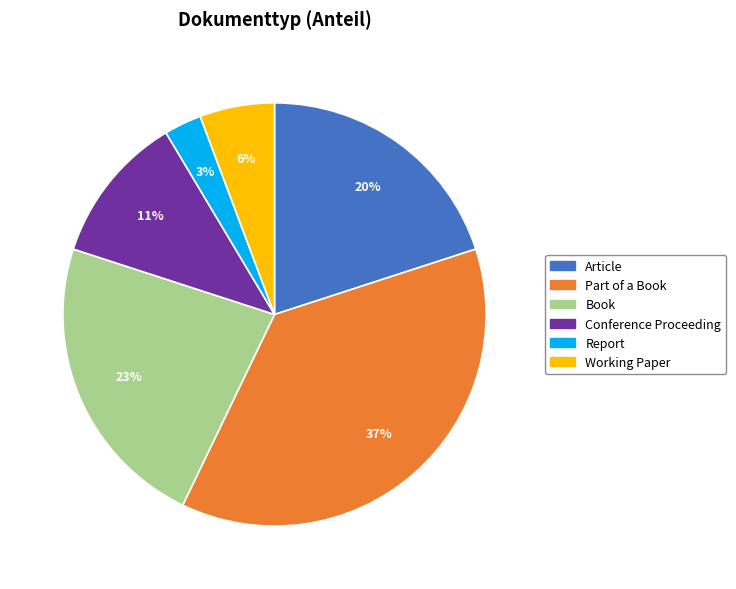

Count the number of slices in the pie.

6